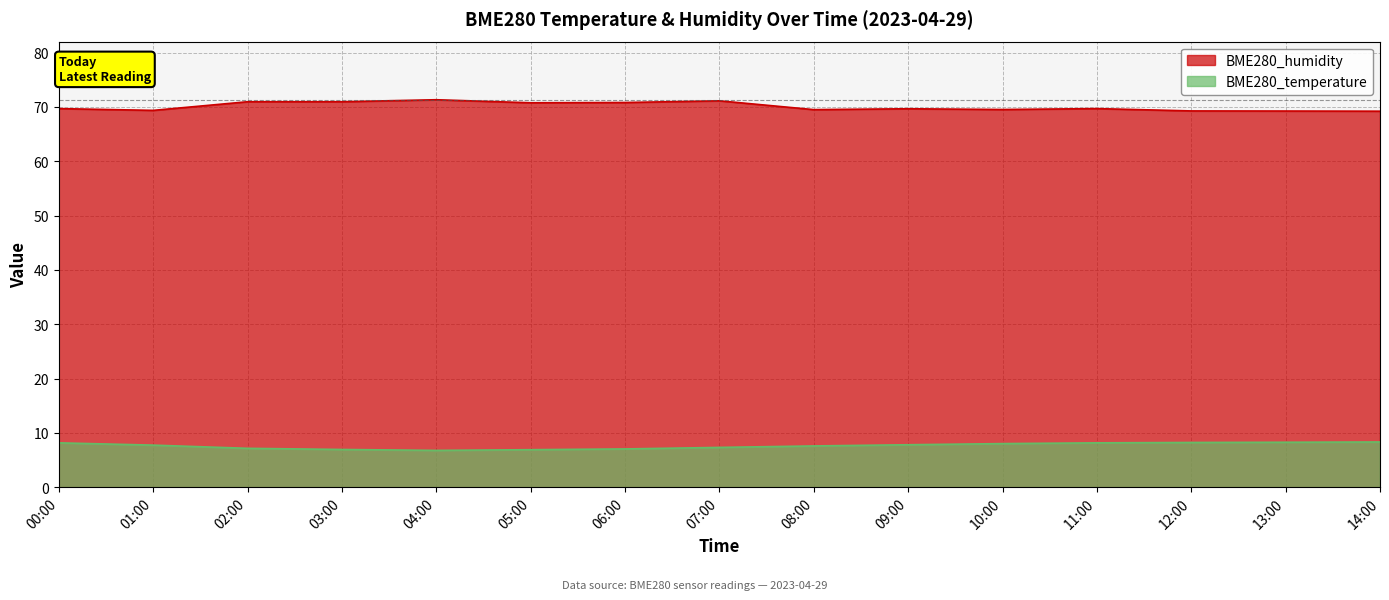

How many lines are shown in the chart?

2